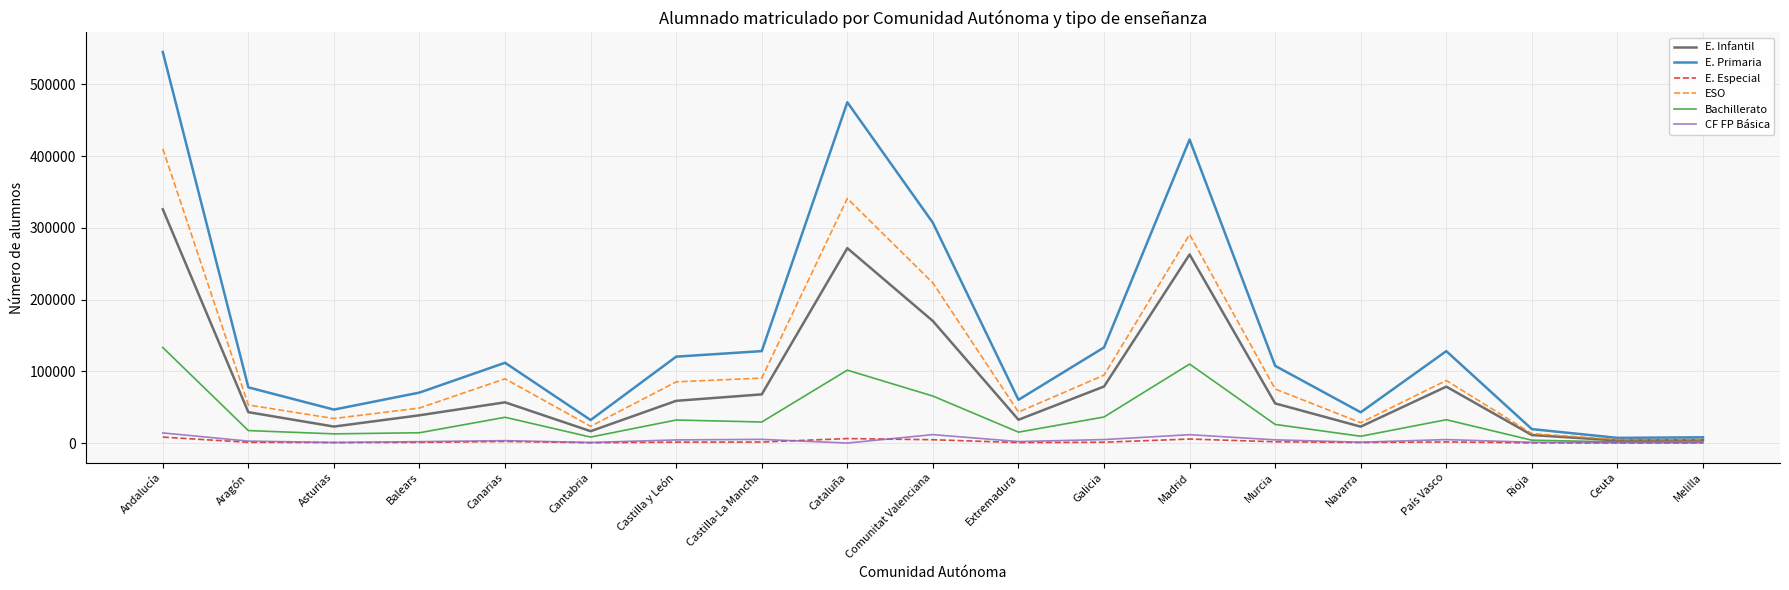

List the series in order of their peak value, lowest first.

E. Especial, CF FP Básica, Bachillerato, E. Infantil, ESO, E. Primaria